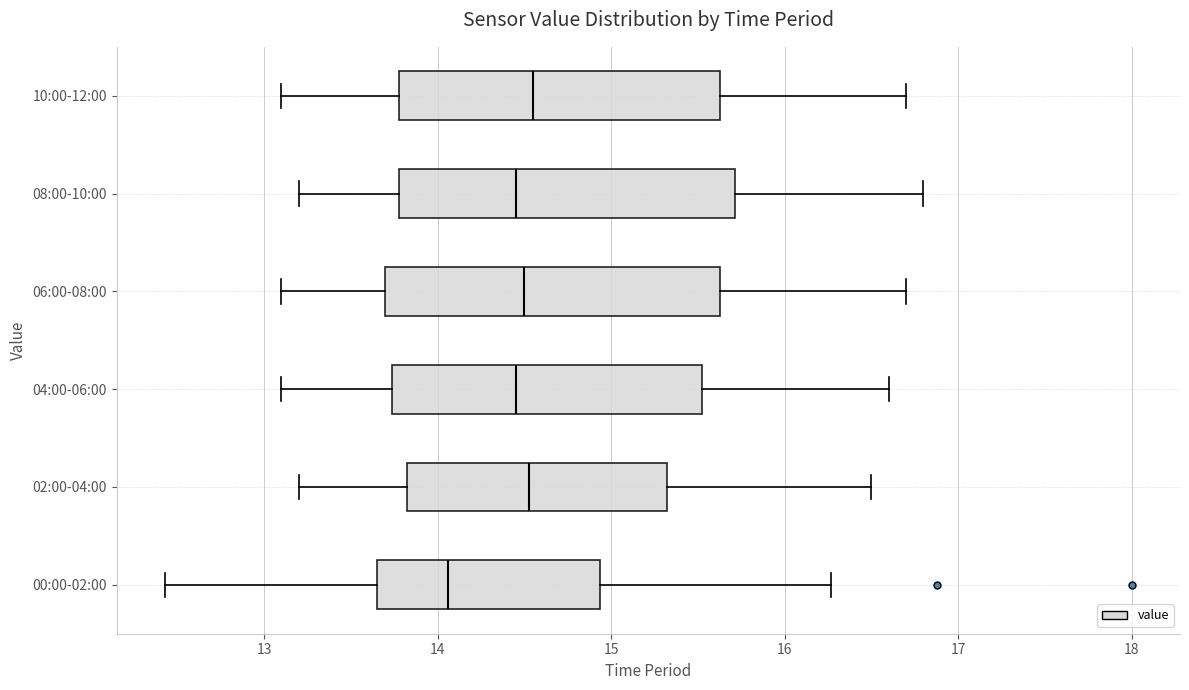

Reading bottom to top, transcribe this box plot: for each box, give where its median line is, the range the box spans, and where its two whiskers end, as read against the x-axis. The values are not printed on the chart, so give them approximately, as read against the axis.

00:00-02:00: median 14.1, box 13.7 to 14.9, whiskers 12.4 to 16.3
02:00-04:00: median 14.5, box 13.8 to 15.3, whiskers 13.2 to 16.5
04:00-06:00: median 14.5, box 13.7 to 15.5, whiskers 13.1 to 16.6
06:00-08:00: median 14.5, box 13.7 to 15.6, whiskers 13.1 to 16.7
08:00-10:00: median 14.5, box 13.8 to 15.7, whiskers 13.2 to 16.8
10:00-12:00: median 14.6, box 13.8 to 15.6, whiskers 13.1 to 16.7